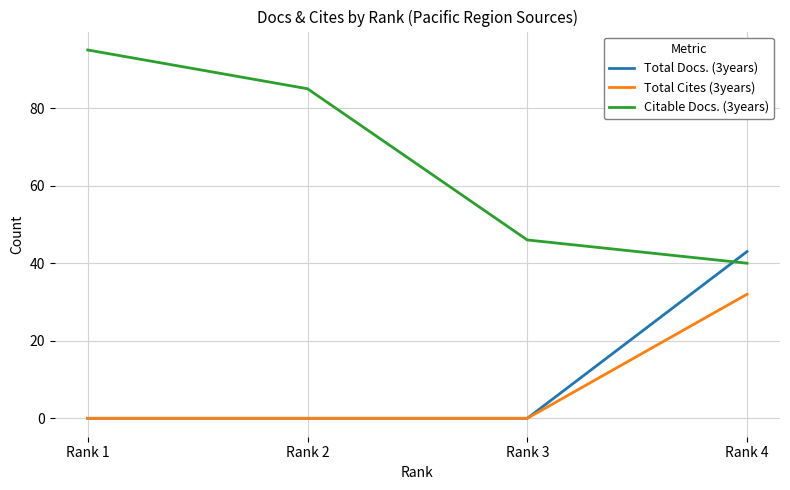

How many lines are shown in the chart?

3